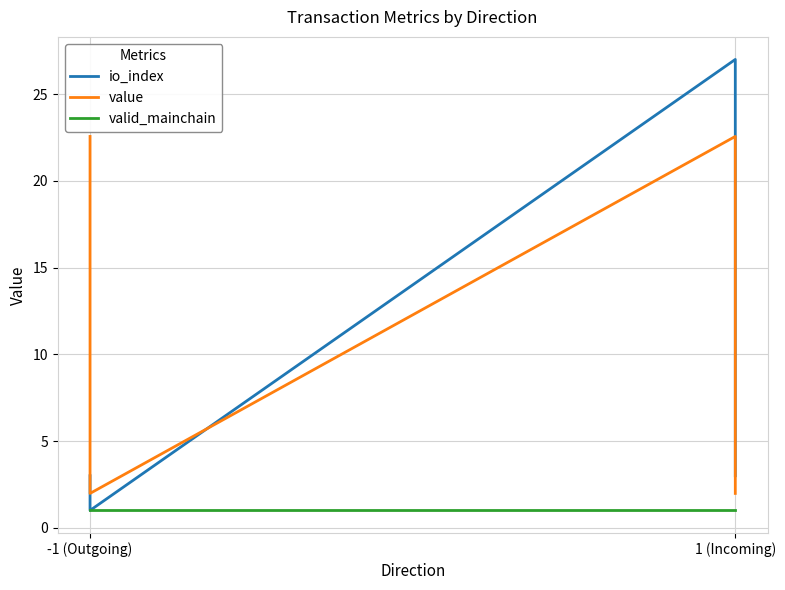

Where is io_index nearest to the value 14?

-1 (Outgoing)